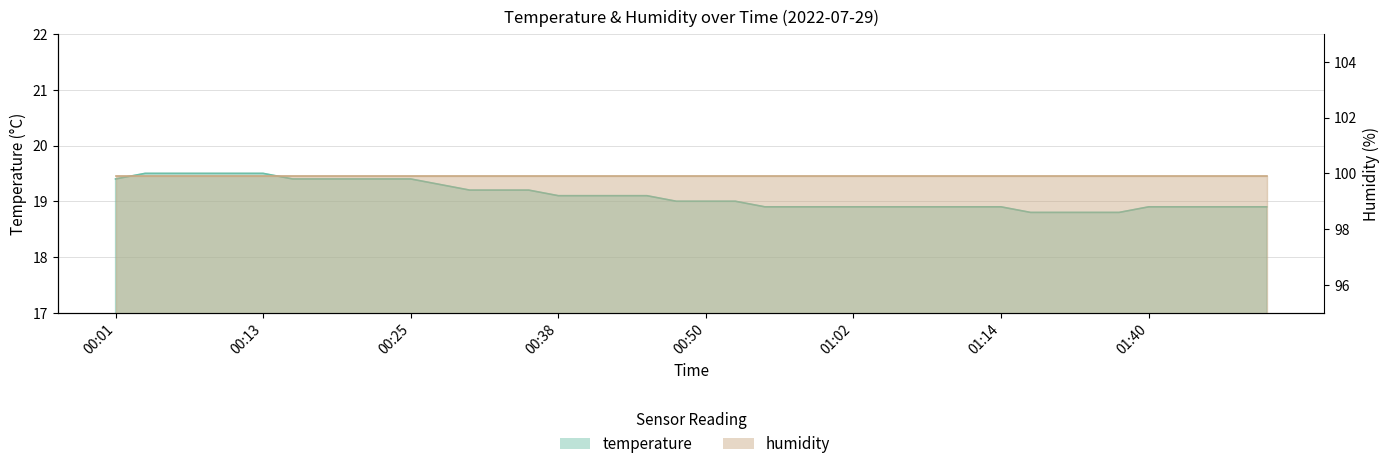

List the labels in order of value, largest first.

00:04, 00:06, 00:09, 00:11, 00:13, 00:01, 00:16, 00:18, 00:21, 00:23, 00:25, 00:28, 00:30, 00:33, 00:35, 00:38, 00:40, 00:43, 00:45, 00:47, 00:50, 00:52, 00:55, 00:57, 01:00, 01:02, 01:05, 01:07, 01:09, 01:12, 01:14, 01:40, 01:43, 01:45, 01:48, 01:51, 01:22, 01:30, 01:32, 01:35